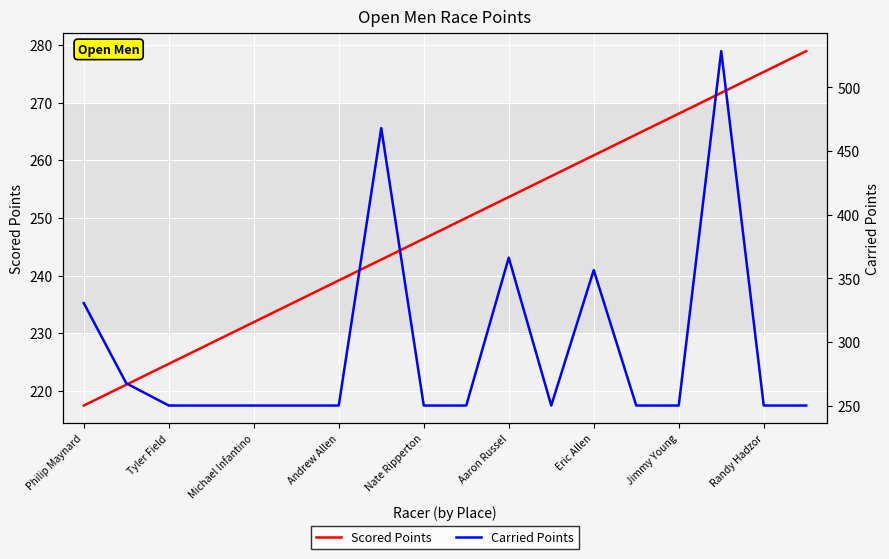

Rank the series at 11 from lowest to highest value.

Carried Points, Scored Points